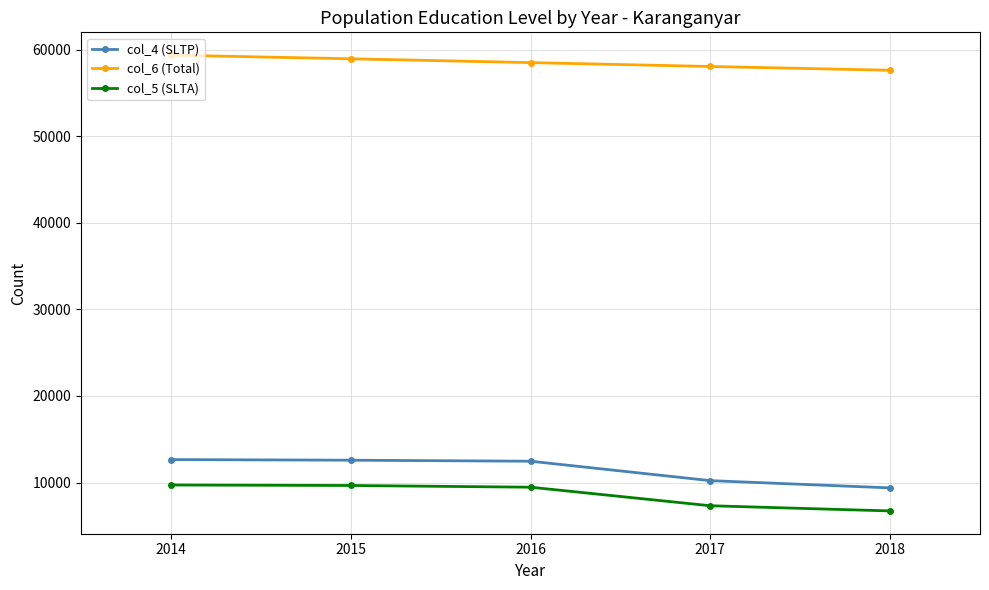

True or false: col_6 (Total) and col_5 (SLTA) intersect in this chart.

False